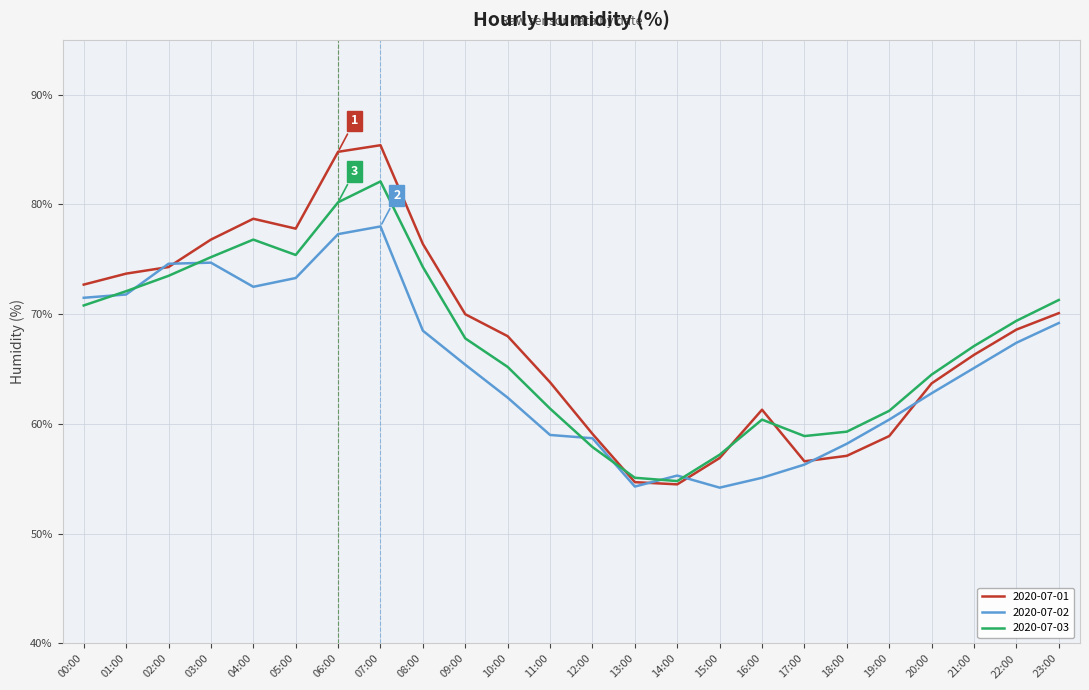

What is the difference between the highest and lowest values at 16:00?

6.2